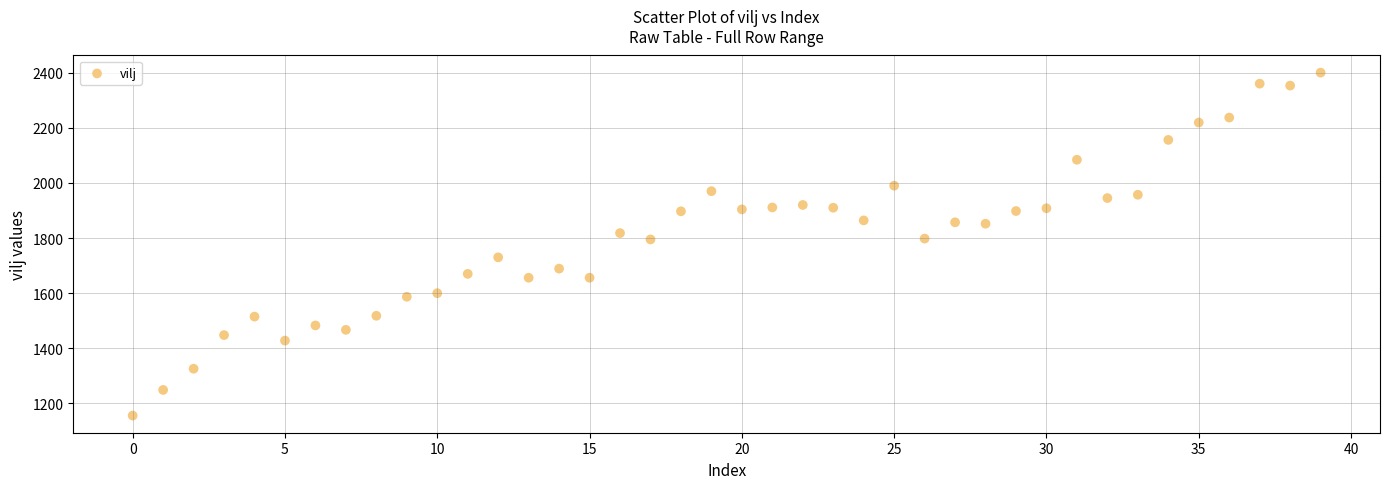

What is the range of Y values (max minus min)?

1244